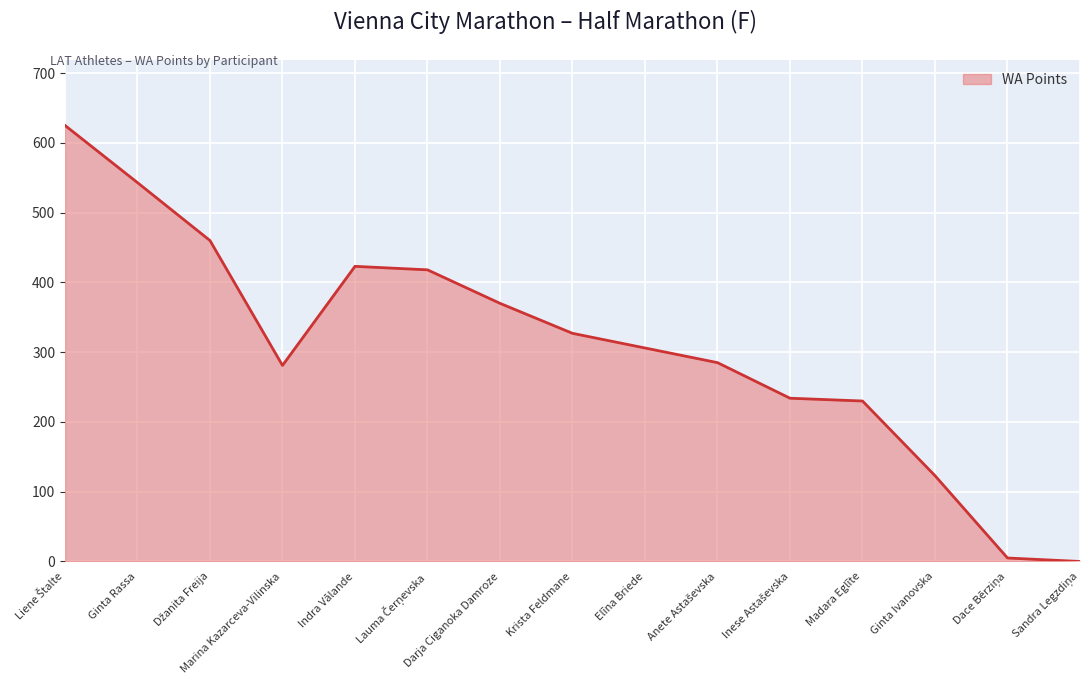

What is the label of the 13th point from the left?

Ginta Ivanovska